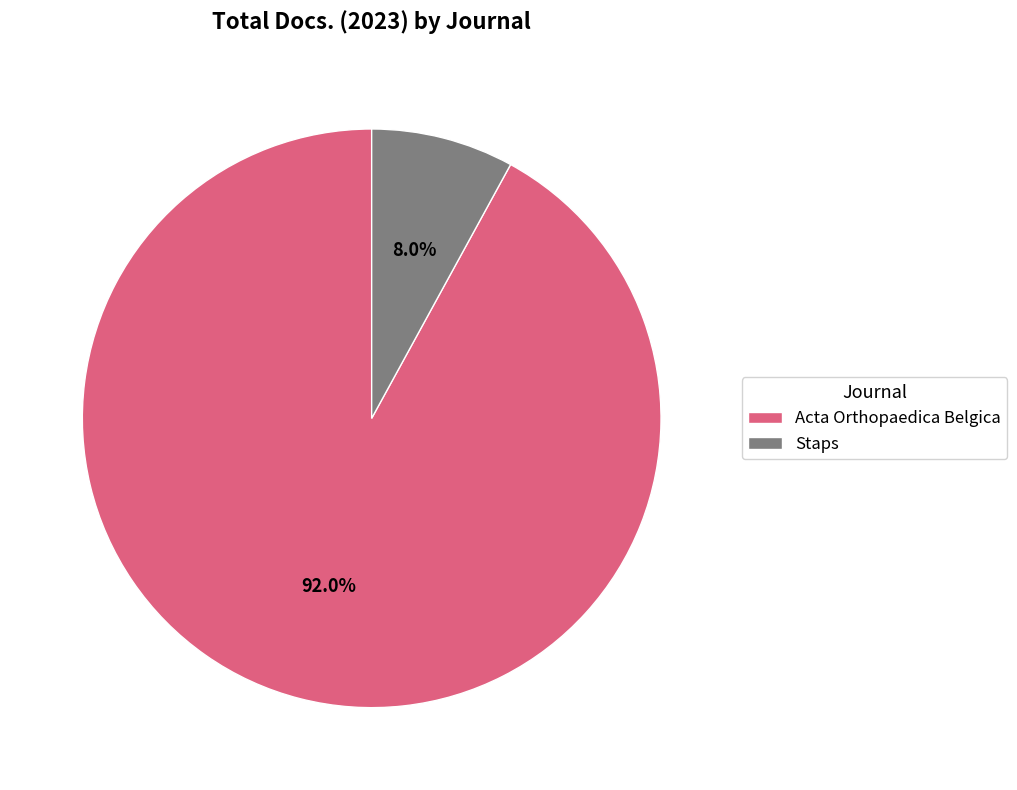

Rank the categories by value from highest to lowest.

Acta Orthopaedica Belgica, Staps